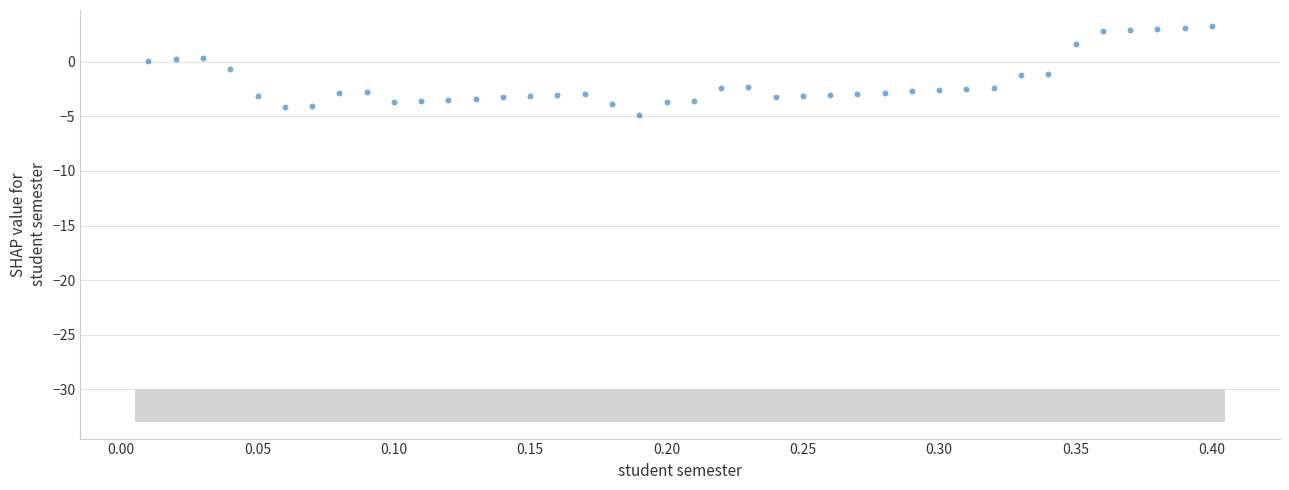

What is the range of Y values (max minus min)?

8.1